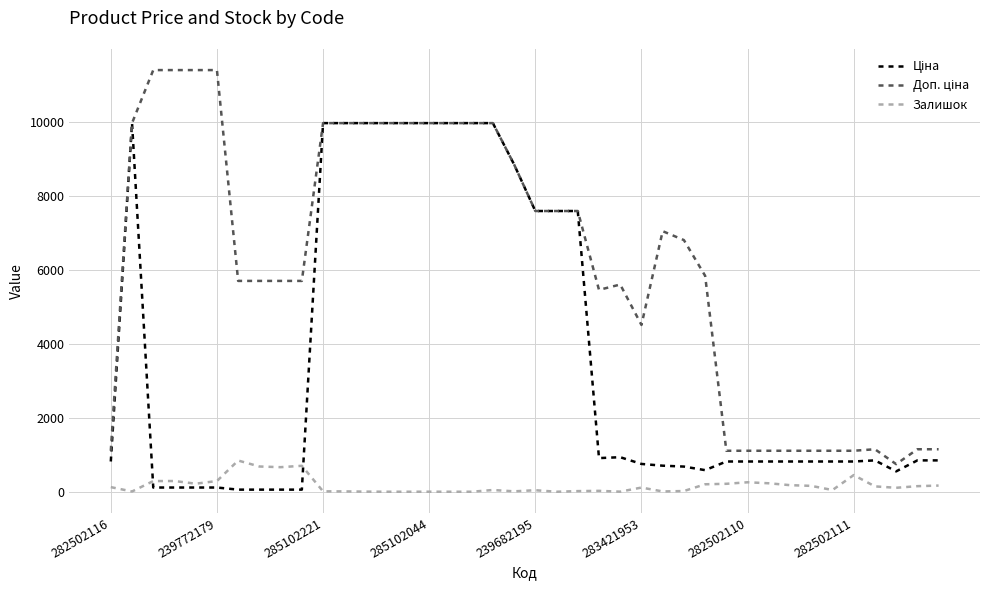

What is the greatest value displayed?

11410.0